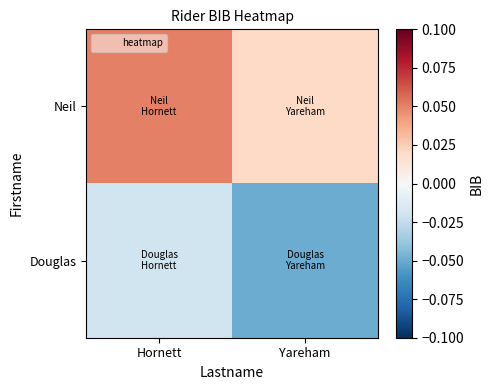

Reading left to right, extract all data points from this chart.

Neil: Hornett=0.1	Yareham=0.0
Douglas: Hornett=-0.0	Yareham=-0.1